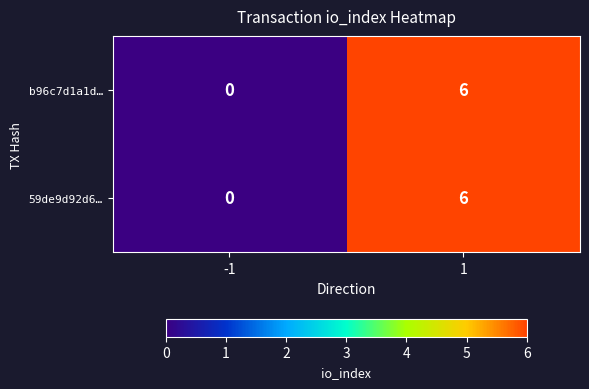

The 59de9d92d6… series shows 9 at 1. True or false?

False